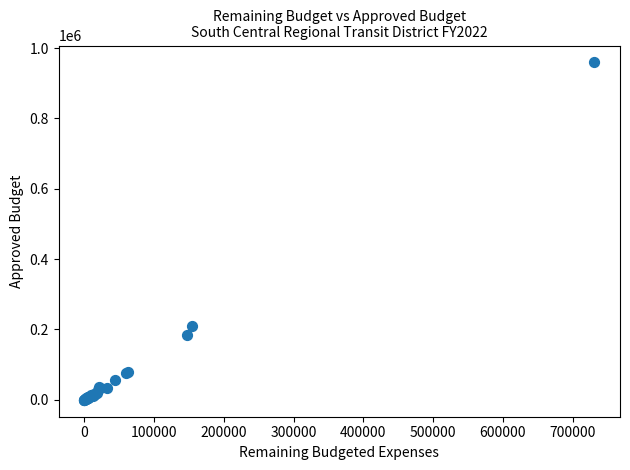

What Y value in the scatter plot is closest to 479556?

211273.4